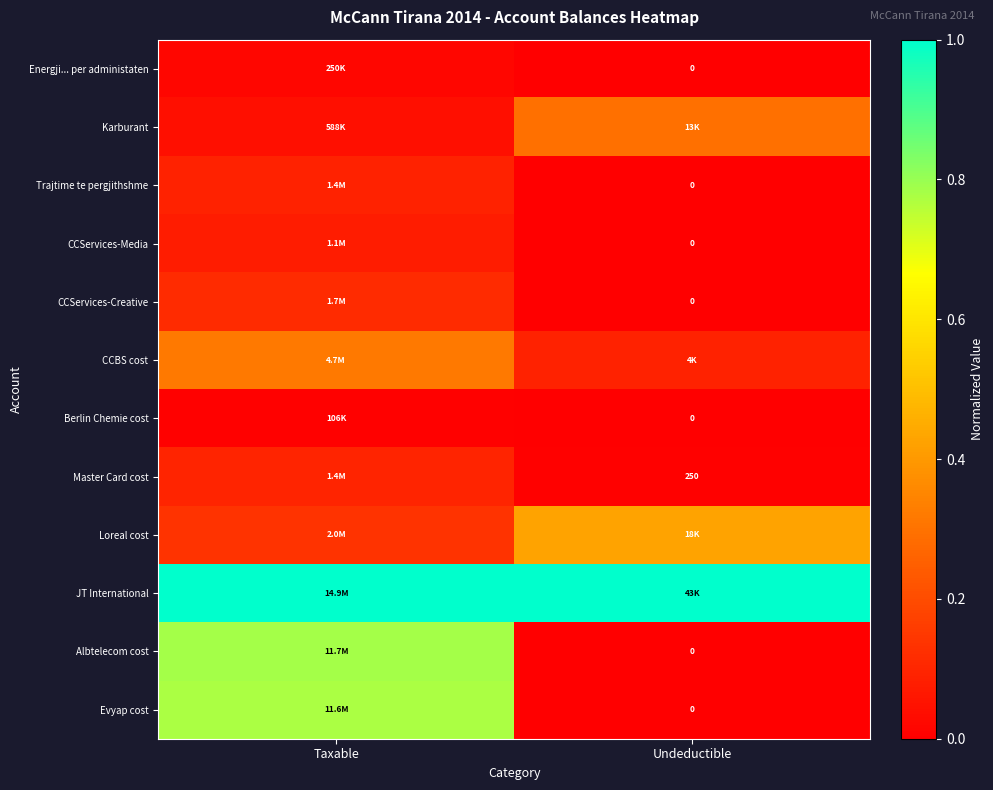

Which category has the lowest value across all series?

Undeductible